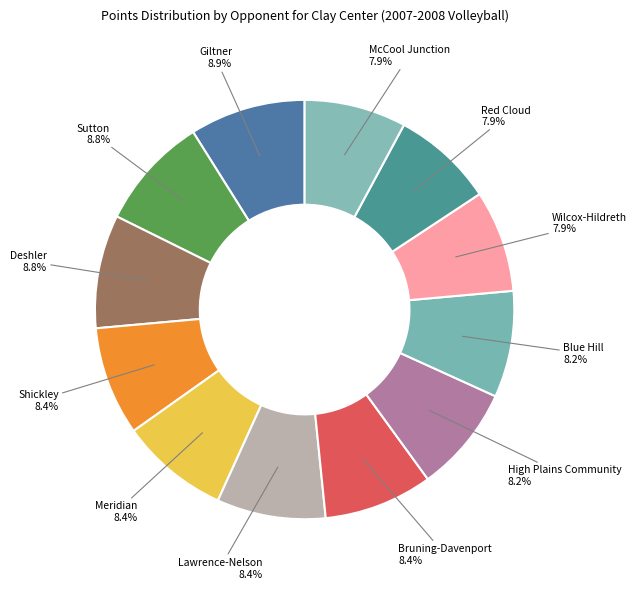

To the nearest percent, what is the difference between the largest and smallest slice percentages?

1%